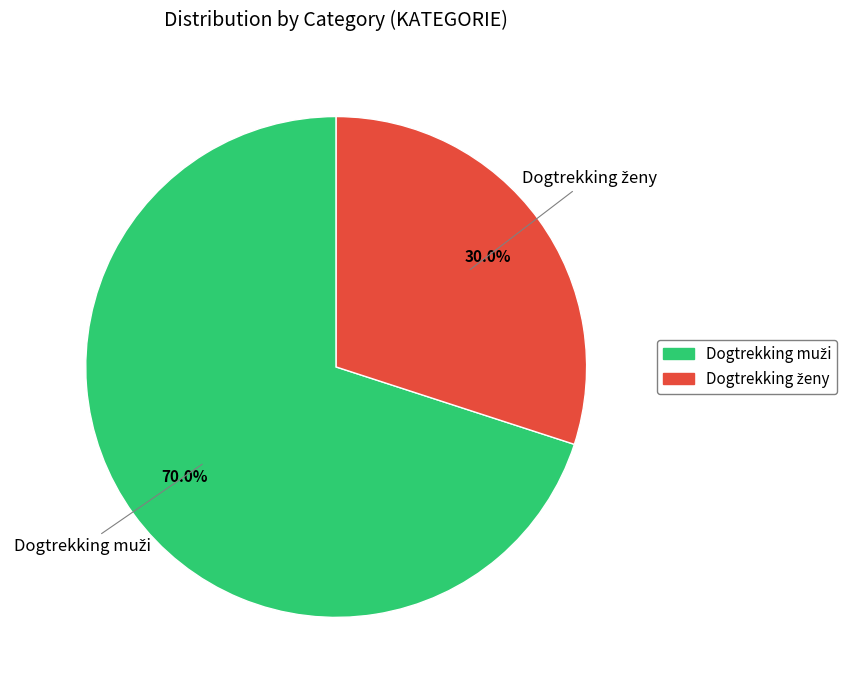

What is the smallest slice in the pie chart?

Dogtrekking ženy